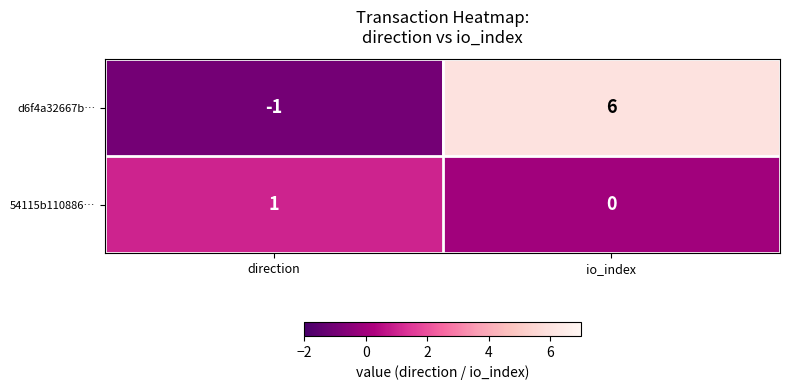

Reading right to left, transcribe all the data shown in this chart.

d6f4a32667b…: io_index=6	direction=-1
54115b110886…: io_index=0	direction=1